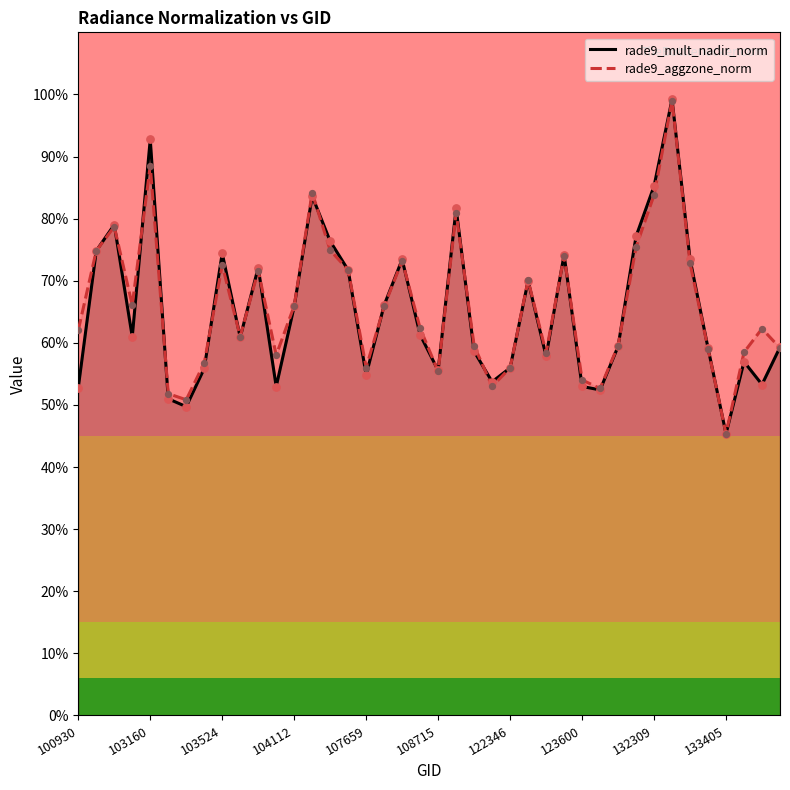

What are all the series names shown in the legend?

rade9_mult_nadir_norm, rade9_aggzone_norm